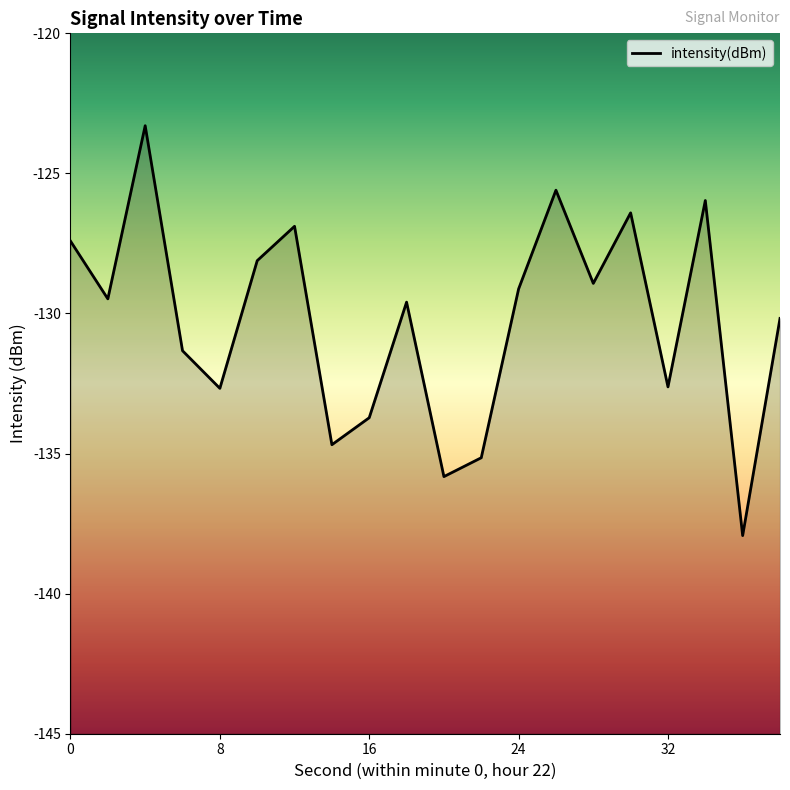

Which label corresponds to the smallest value in the chart?

36